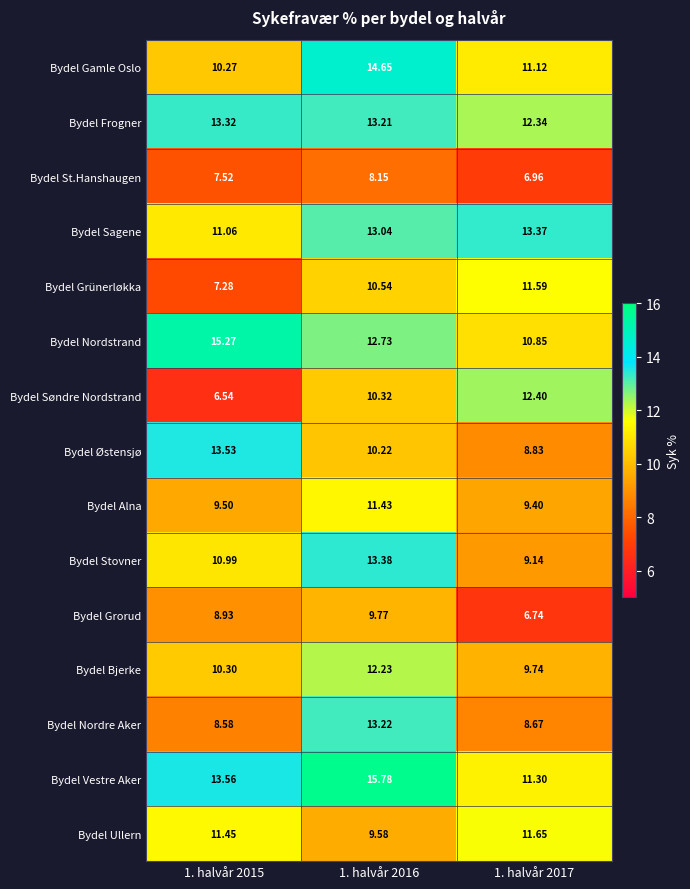

Which series has the widest spread of values?

Bydel Søndre Nordstrand